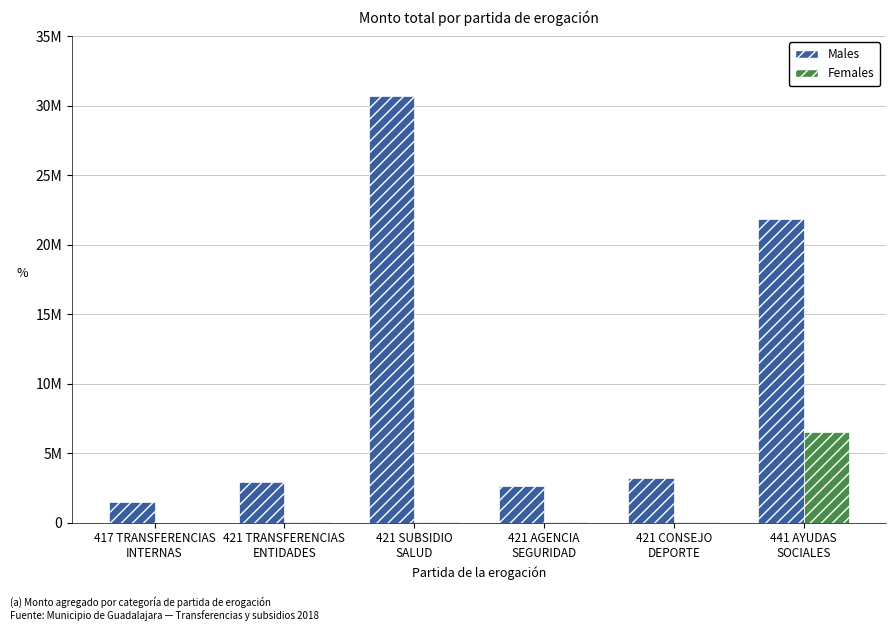

Which series changed the most between 421 SUBSIDIO
SALUD and 441 AYUDAS
SOCIALES?

Males